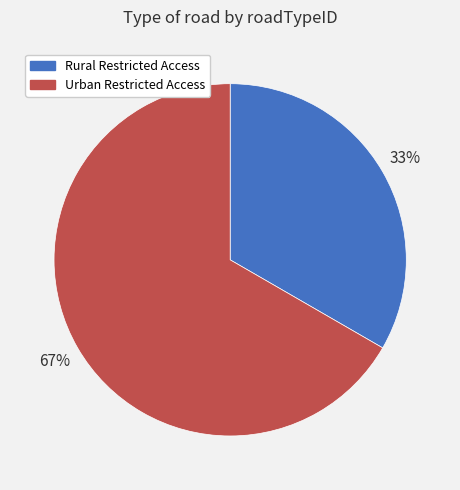

Is the sum of Rural Restricted Access and Urban Restricted Access greater than half?

Yes